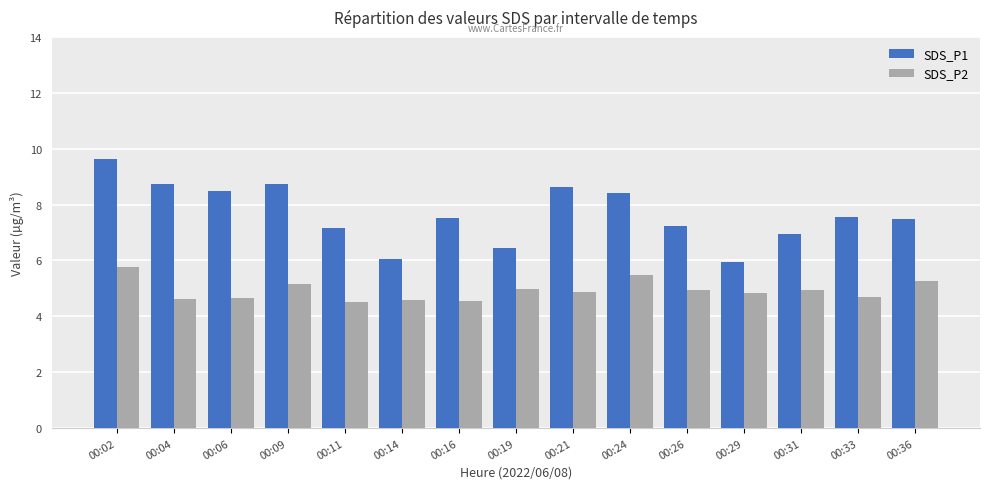

Are the bars grouped side by side (vs. stacked)?

Yes